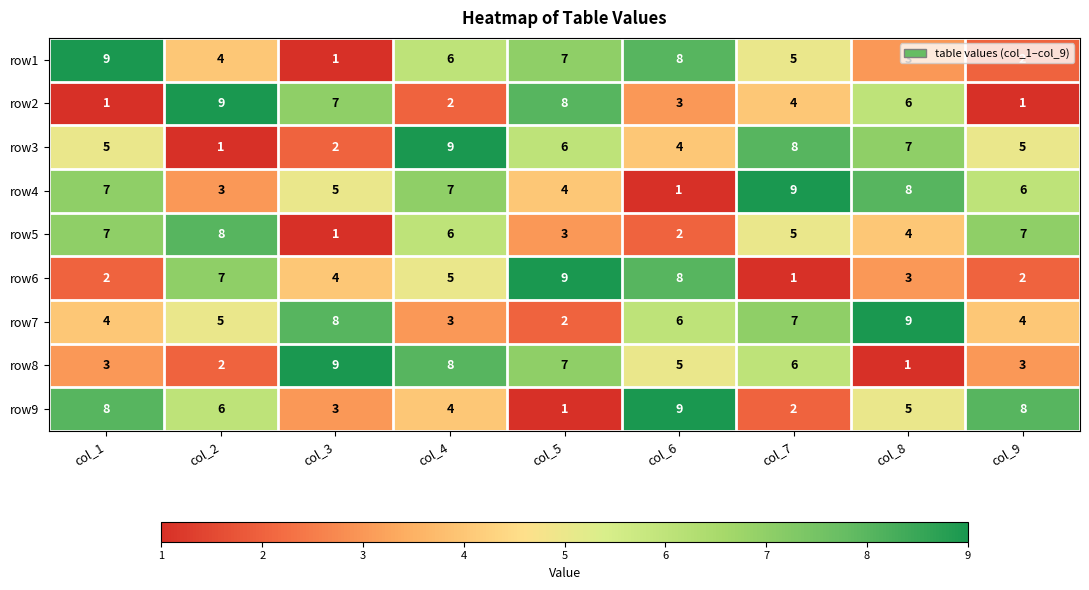

The row9 series shows 9 at col_6. True or false?

True